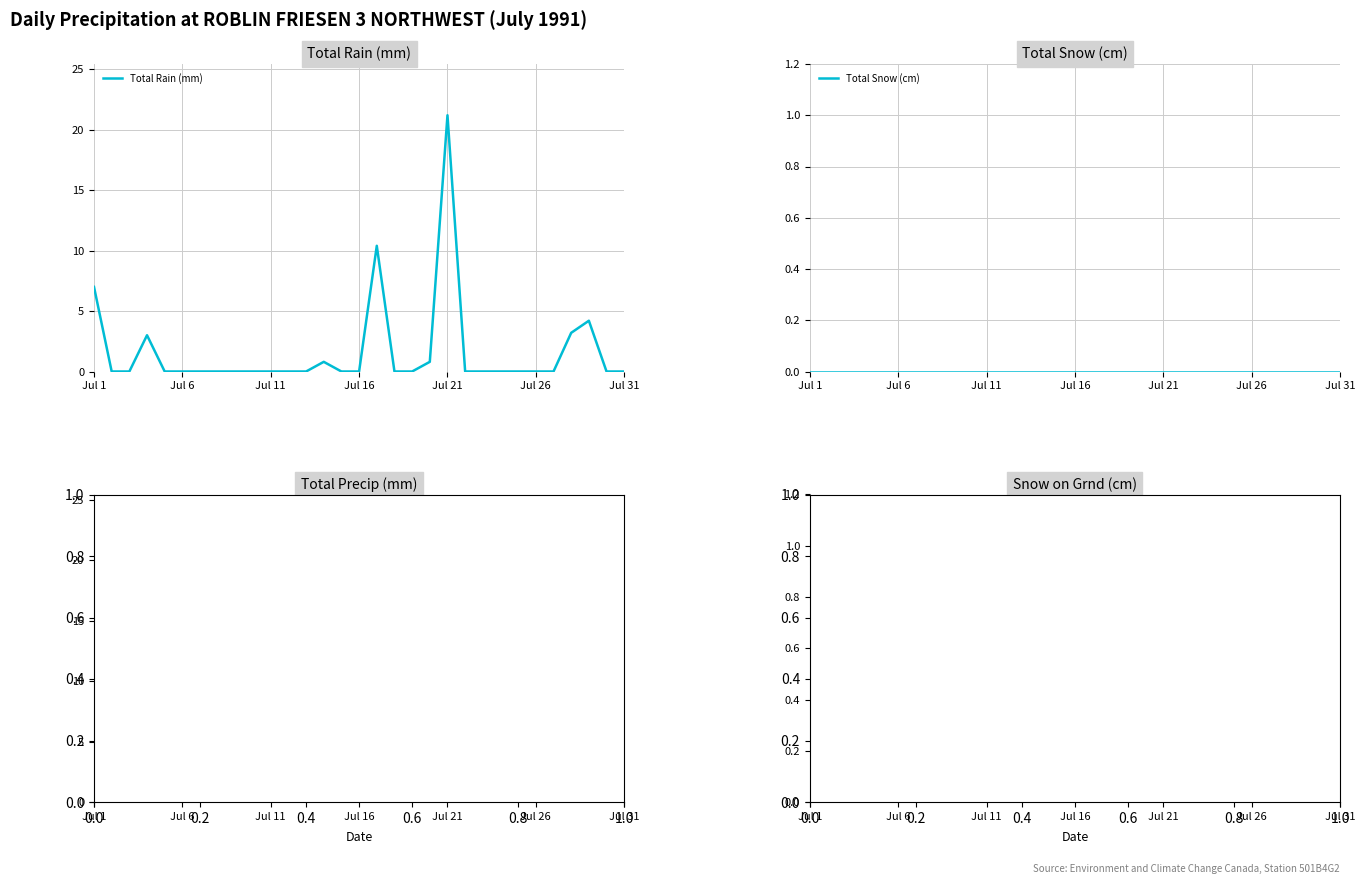

Which category has the highest value in the Total Rain (mm) series?

Jul 21